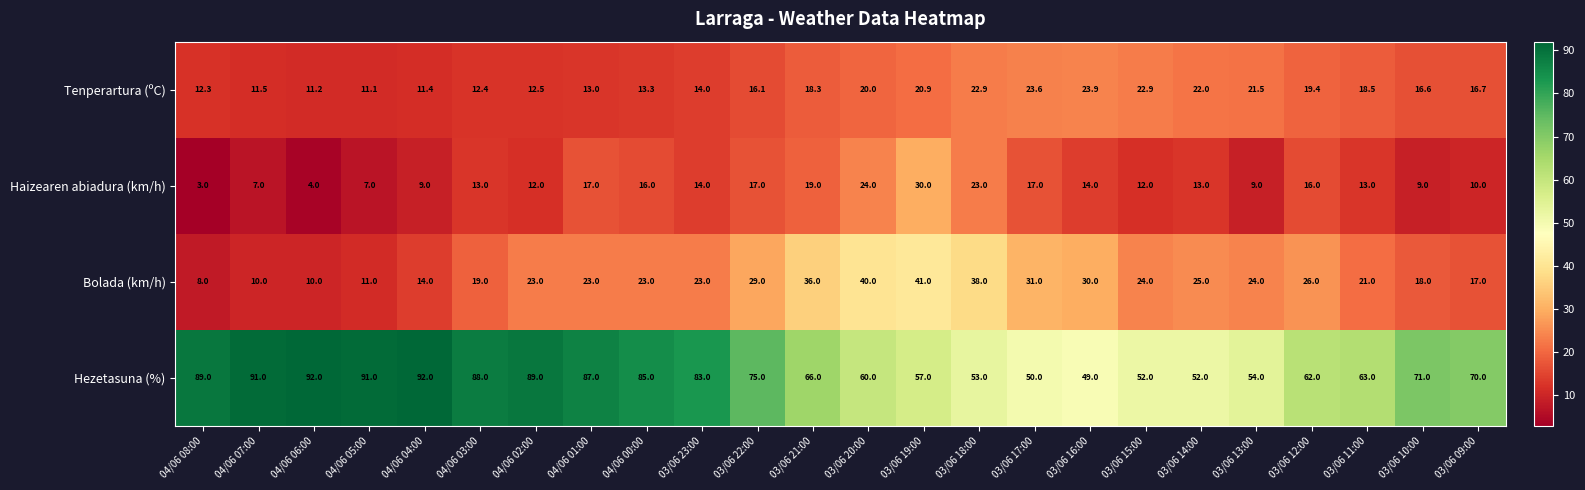

Where is Hezetasuna (%) nearest to the value 70?

03/06 09:00